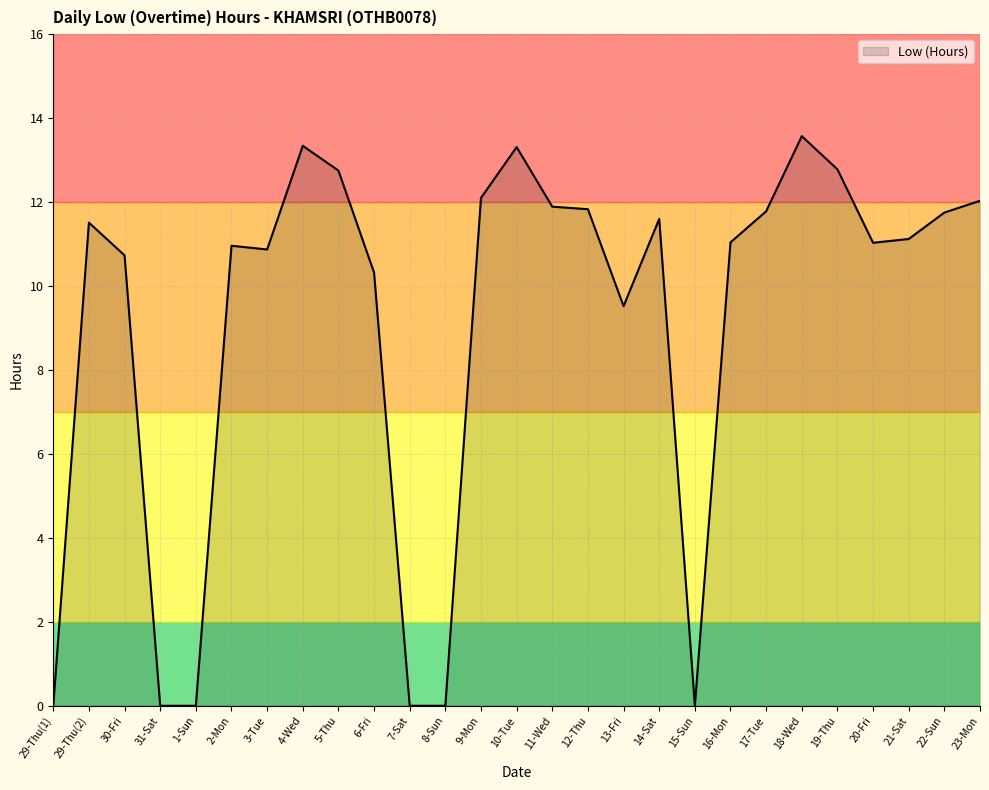

At which label is the value closest to 6?

13-Fri